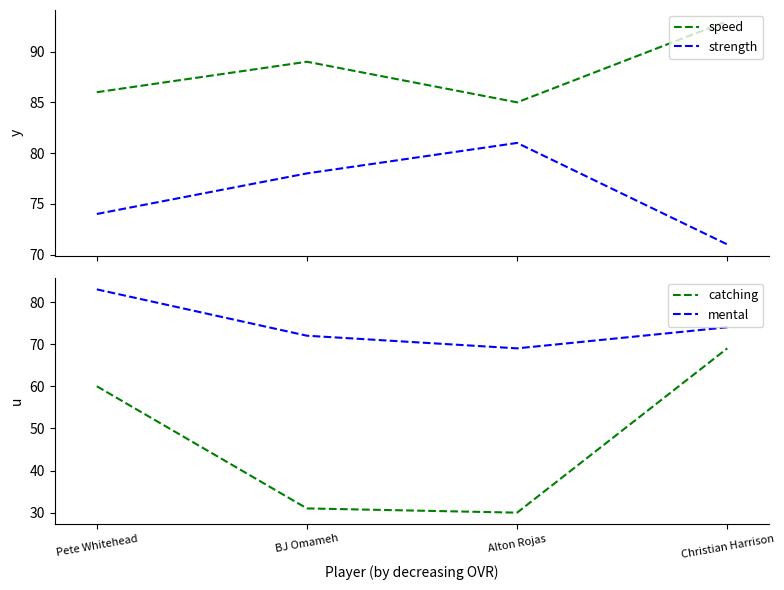

Does the chart have visible grid lines?

No